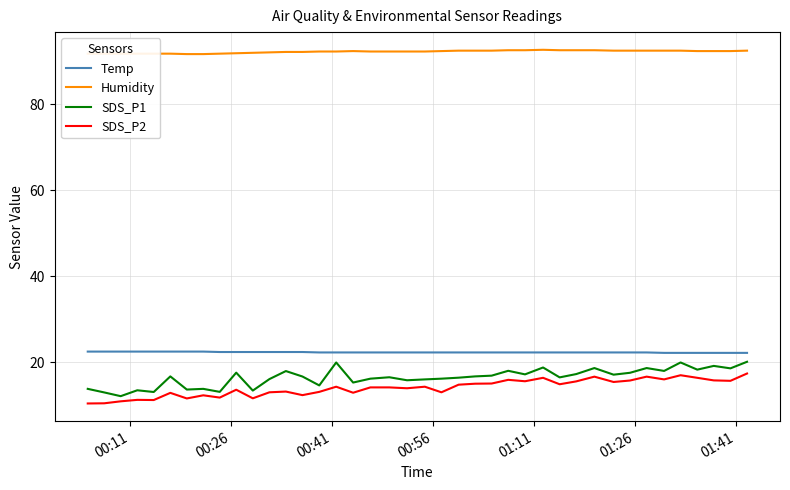

What is the difference between the maximum and minimum values in the Temp series?

0.3